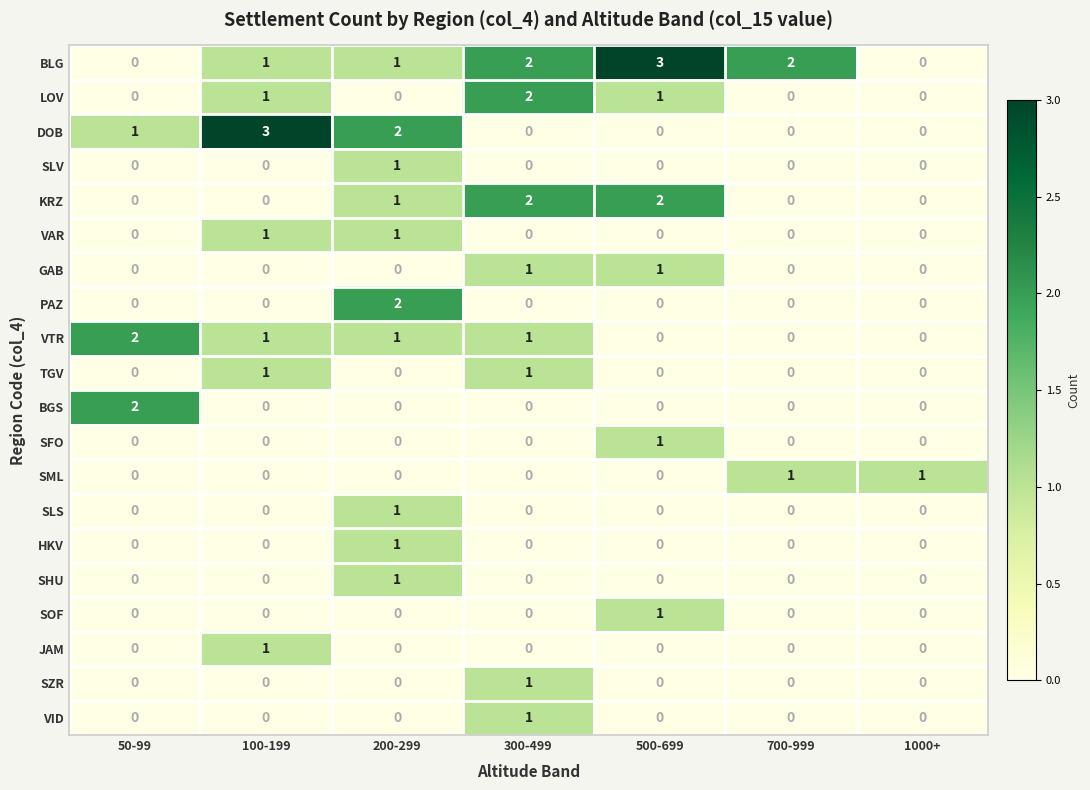

The value of SOF at 700-999 is 0. True or false?

True